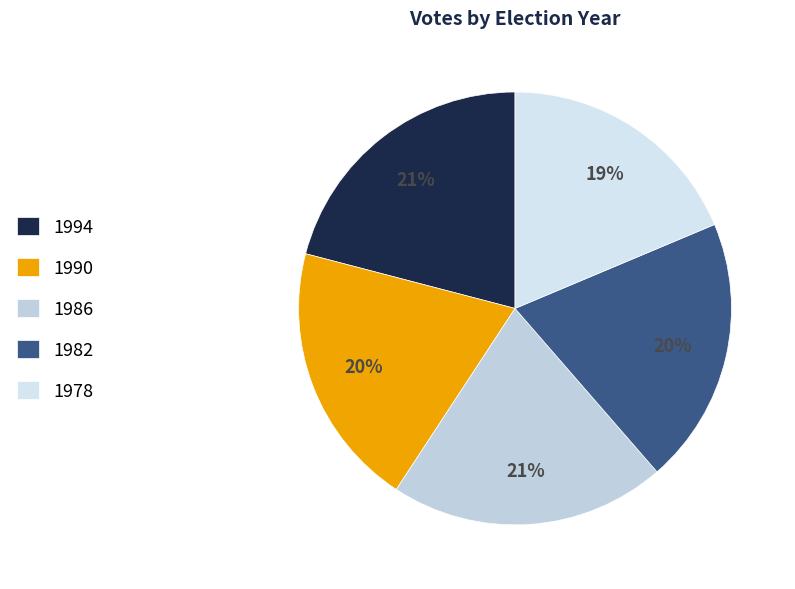

How many slices are in this pie chart?

5